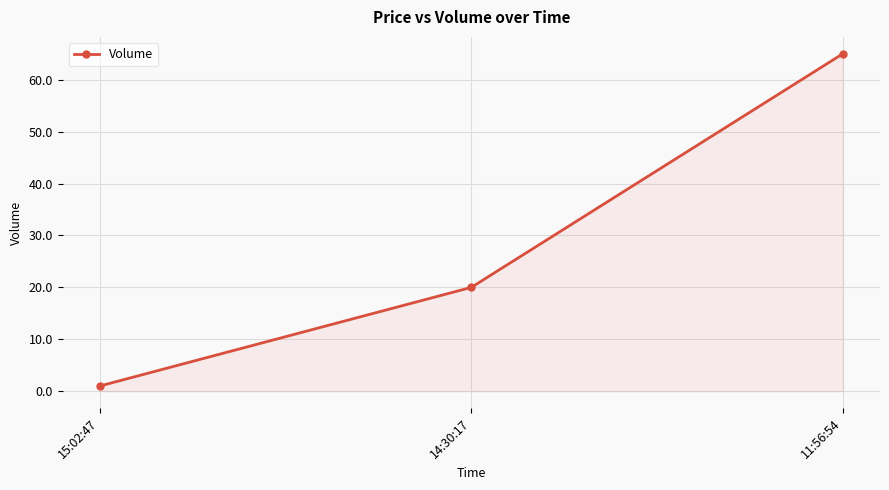

Between 14:30:17 and 11:56:54, which is larger?

11:56:54